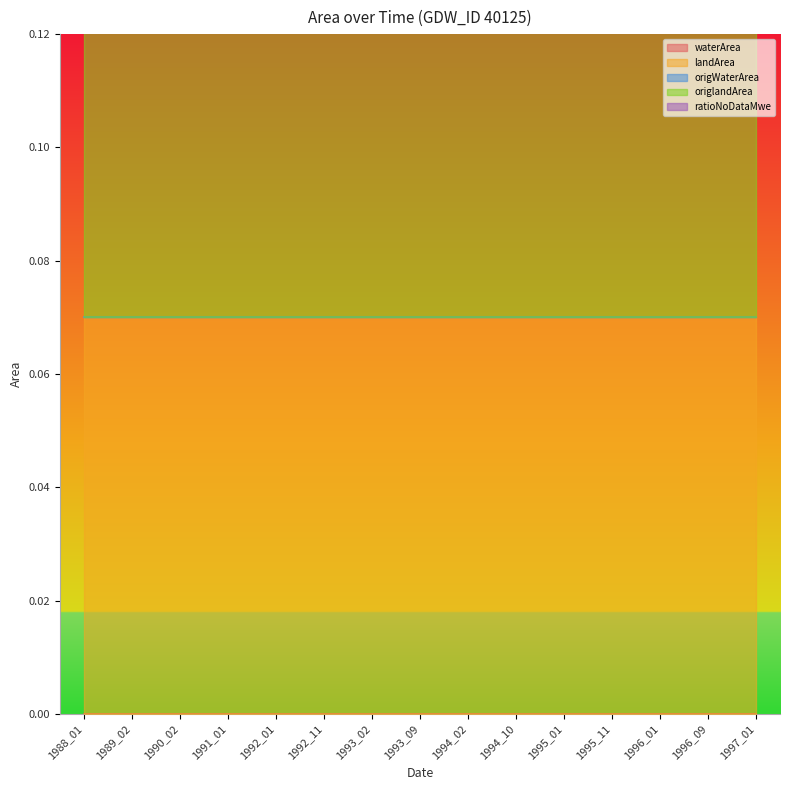

Is the value of ratioNoDataMwe at 1991_01 greater than the value of landArea at 1996_01?

No